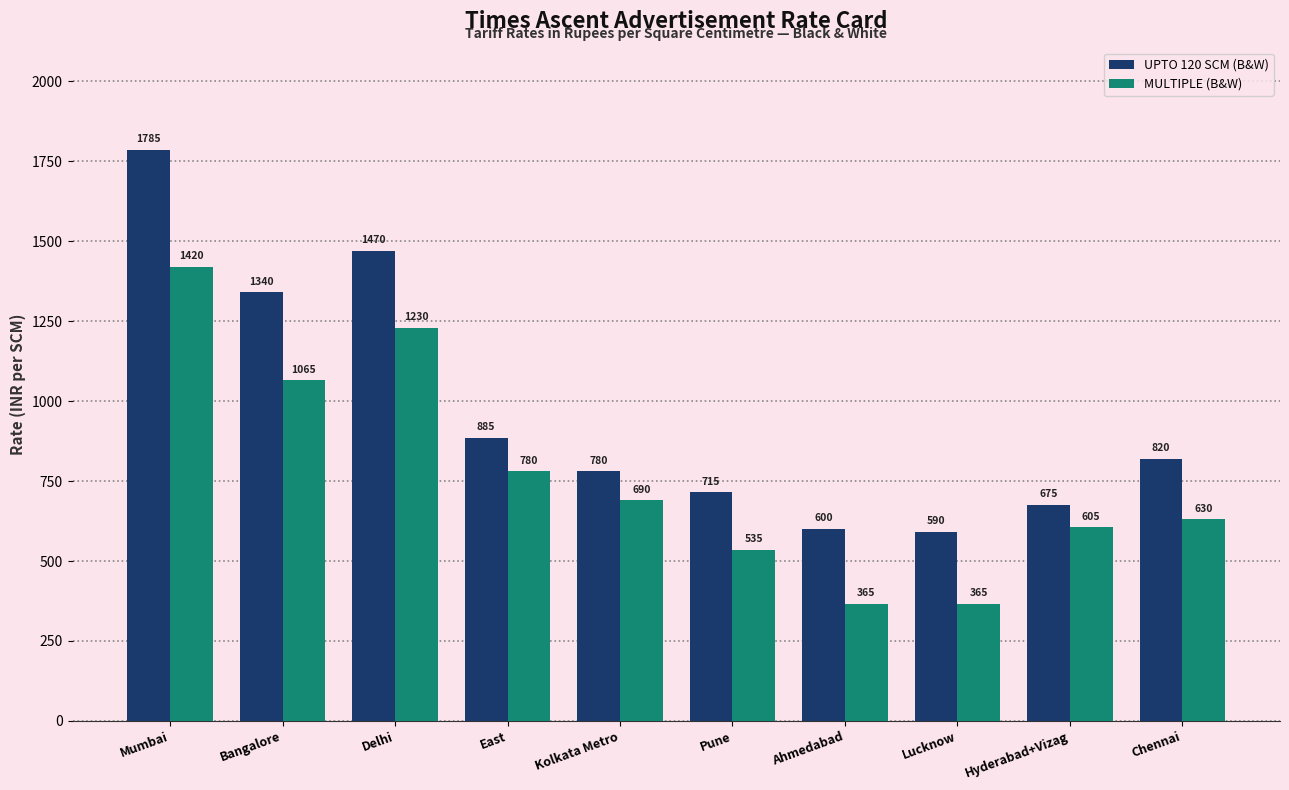

How many data points does each series have?

10